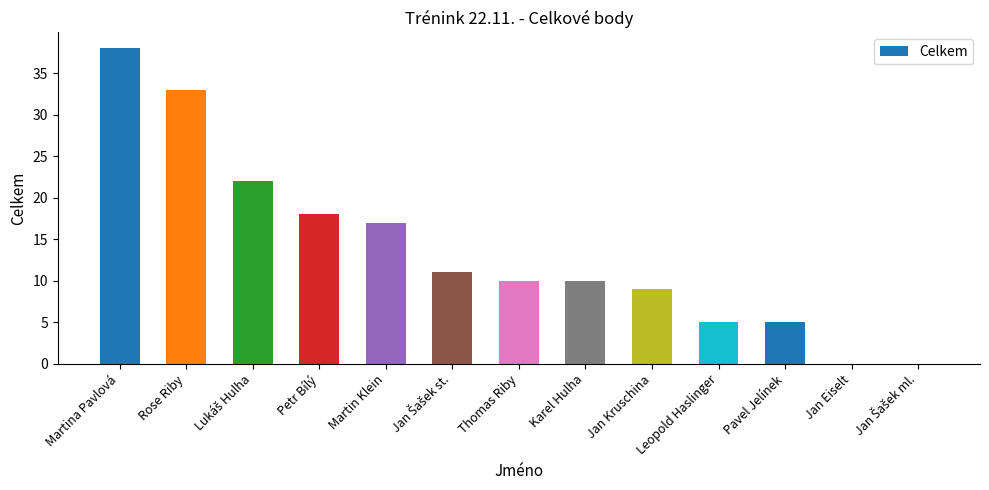

Where is the data nearest to the value 19?

Petr Bílý